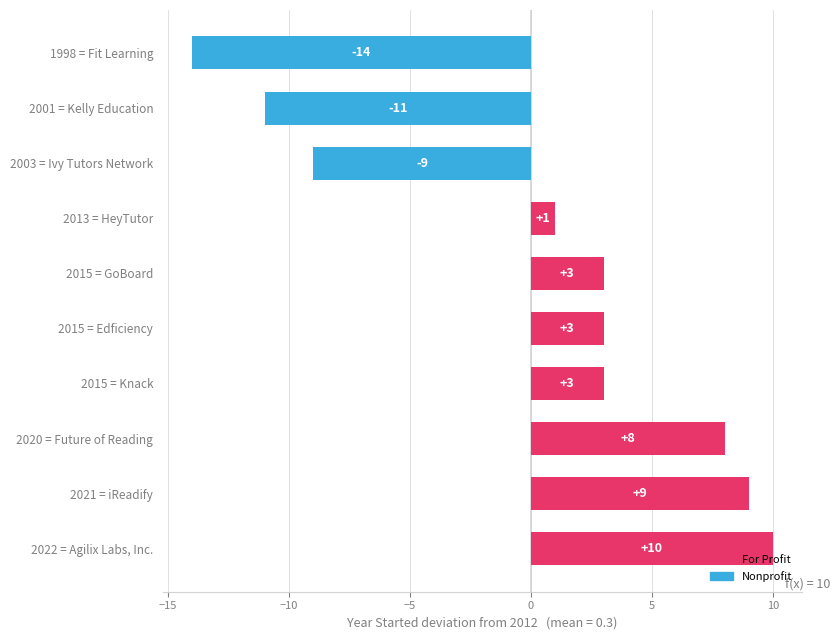

Which has a higher value, 2003 = Ivy Tutors Network or 2001 = Kelly Education?

2003 = Ivy Tutors Network